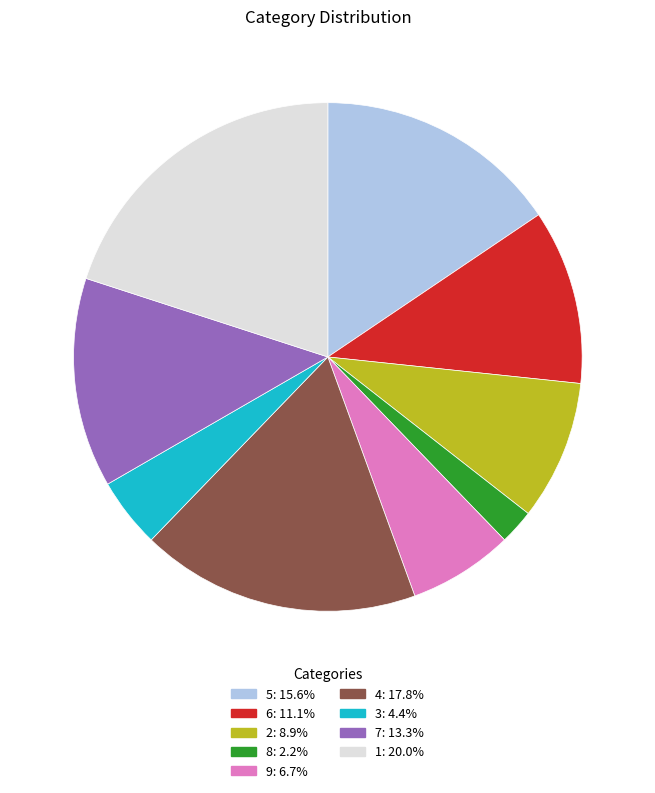

Approximately how many times larger is the value at 9 compared to 2?

0.8